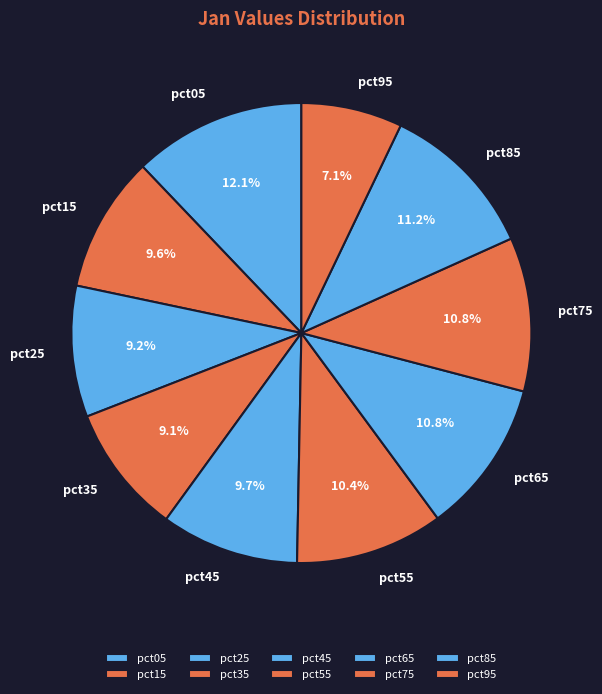

The pct15 slice represents 24% of the pie. True or false?

False